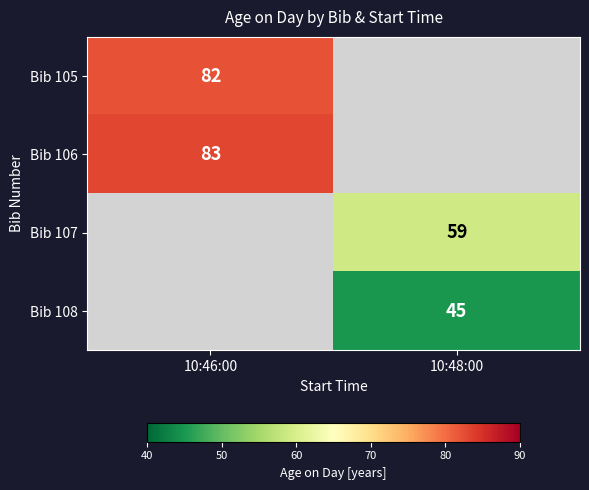

The Bib 107 series shows 94 at 10:48:00. True or false?

False